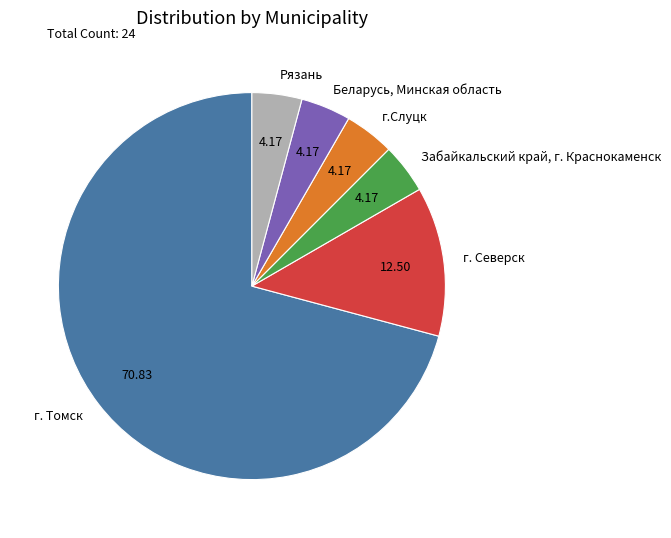

Which slice is the largest?

г. Томск